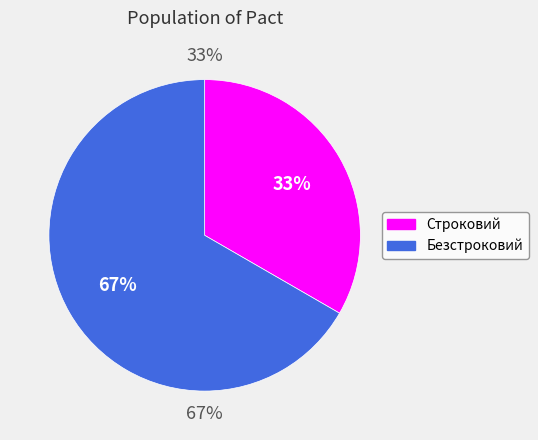

What is the total percentage of Строковий and Безстроковий?

100.0%